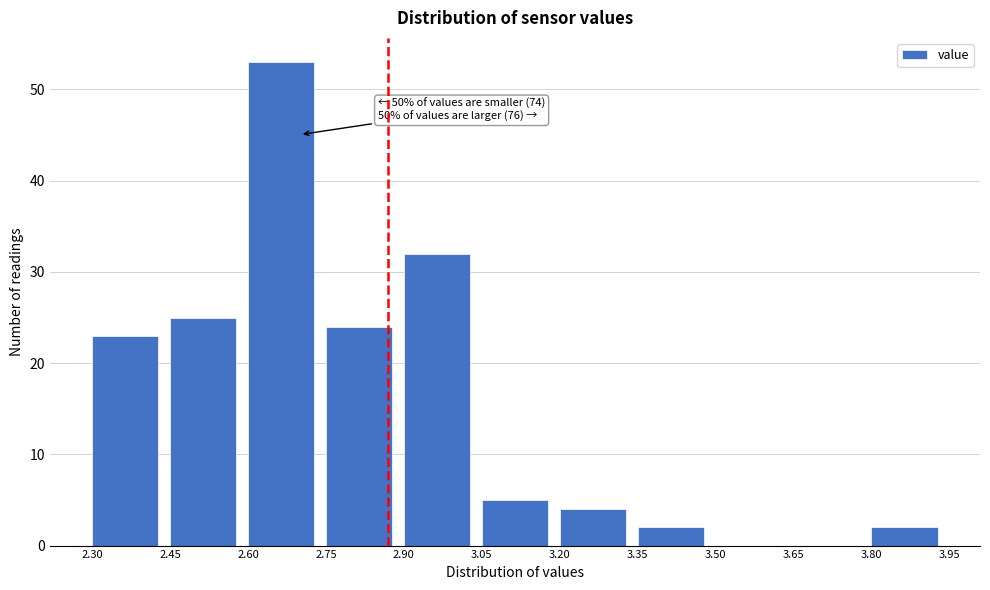

Over which range of the x-axis is the bar tallest?

2.60 to 2.75